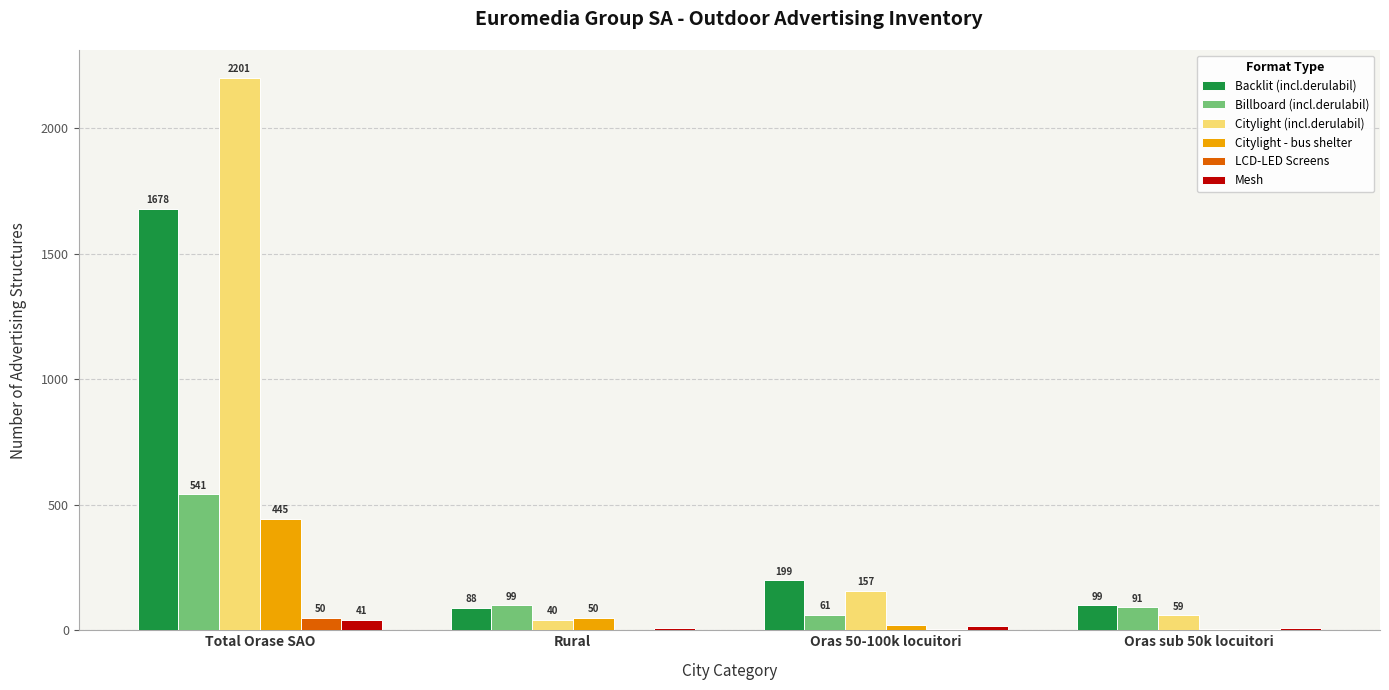

At which label is Mesh closest to 24?

Oras 50-100k locuitori